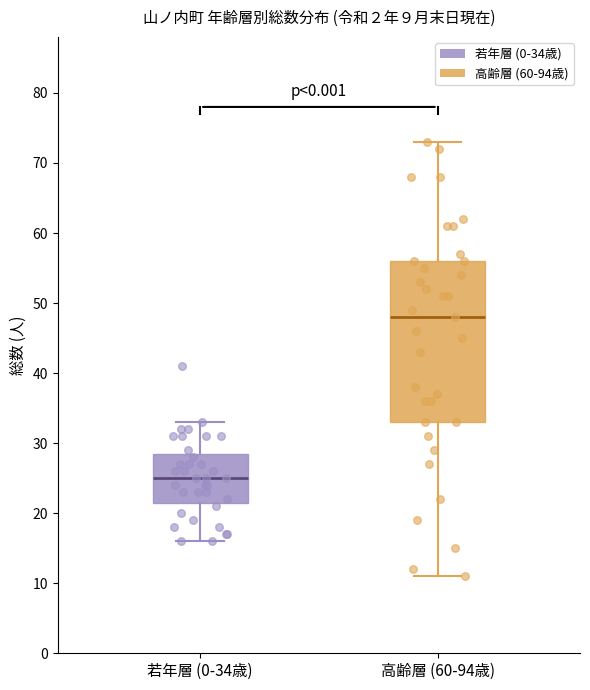

Which box's median line is the highest?

高齢層 (60-94歳)